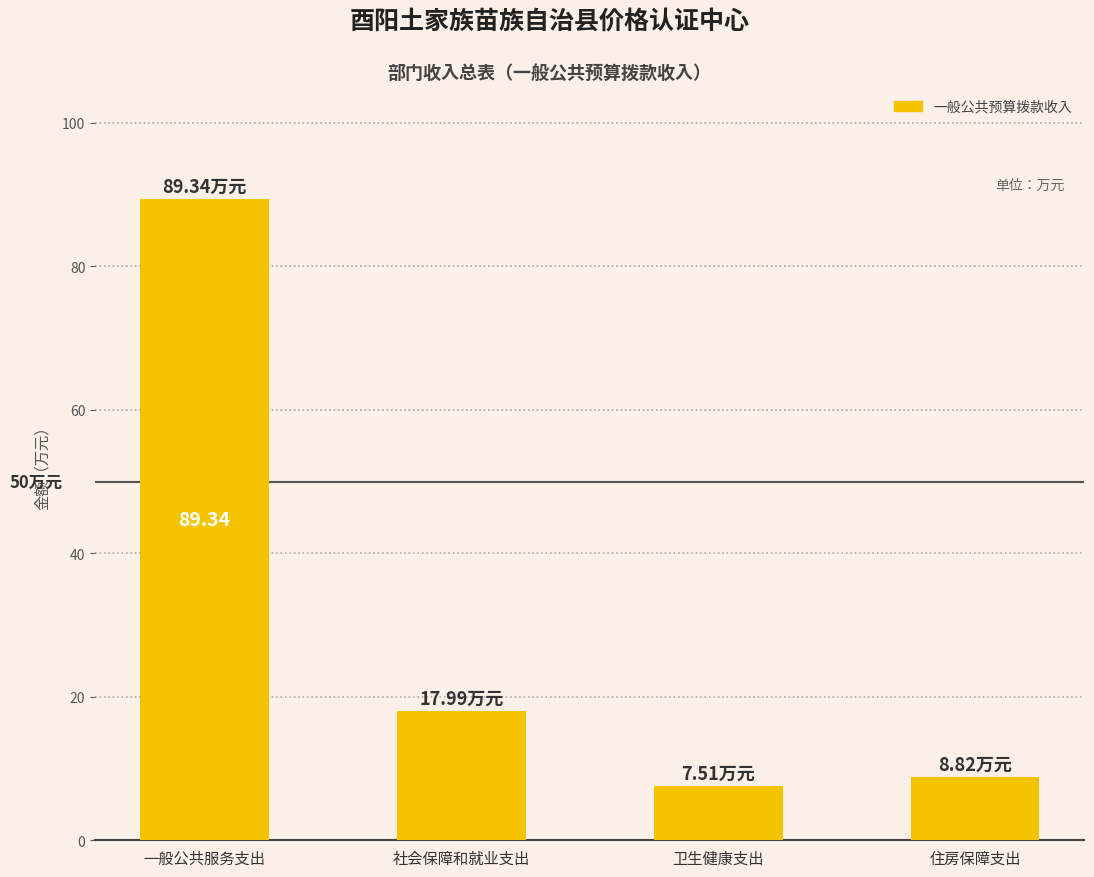

How many data points are above 17?

2